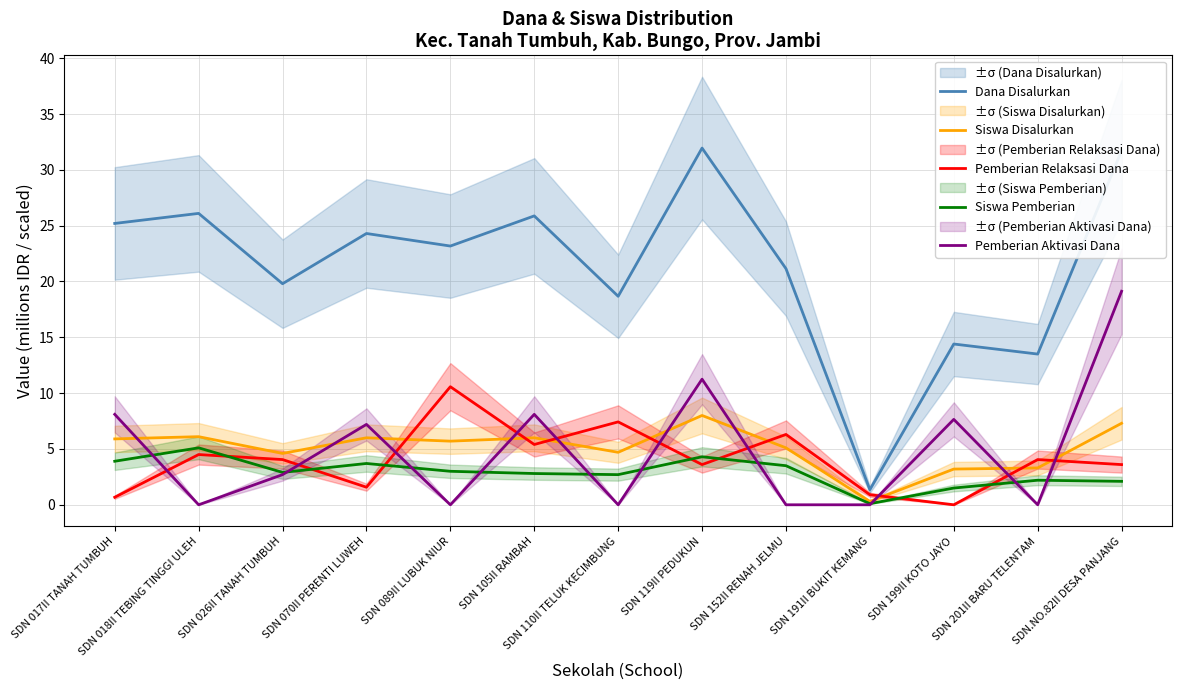

Is the value of Siswa Disalurkan at SDN 152II RENAH JELMU greater than the value of Pemberian Relaksasi Dana at SDN 201II BARU TELENTAM?

Yes